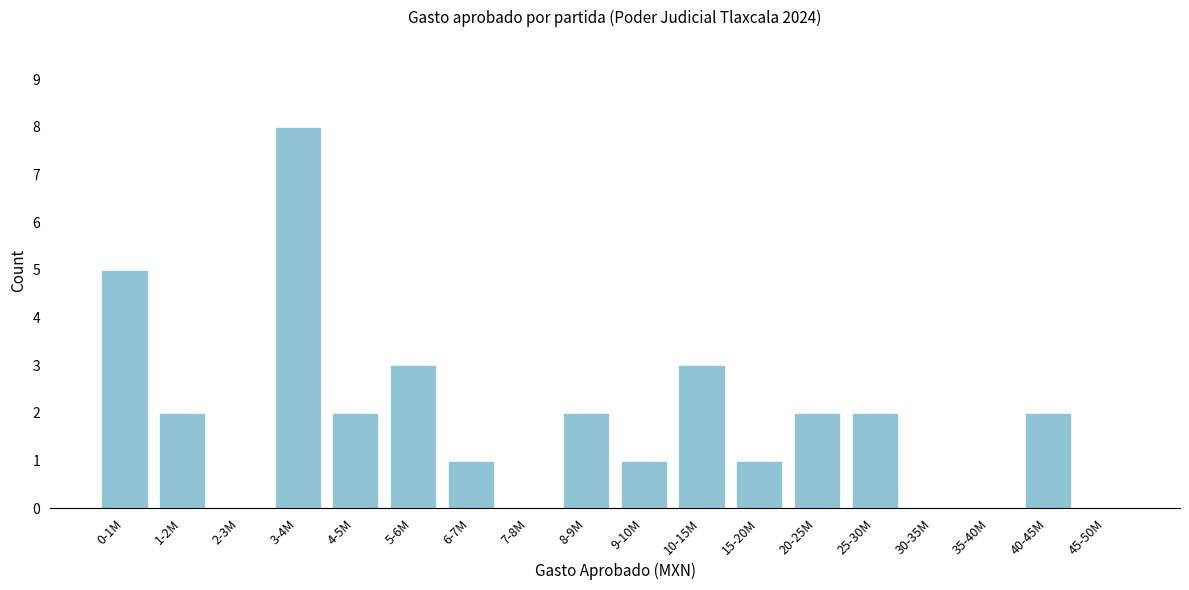

Reading left to right, extract all data points from this chart.

0-1M=5	1-2M=2	2-3M=0	3-4M=8	4-5M=2	5-6M=3	6-7M=1	7-8M=0	8-9M=2	9-10M=1	10-15M=3	15-20M=1	20-25M=2	25-30M=2	30-35M=0	35-40M=0	40-45M=2	45-50M=0